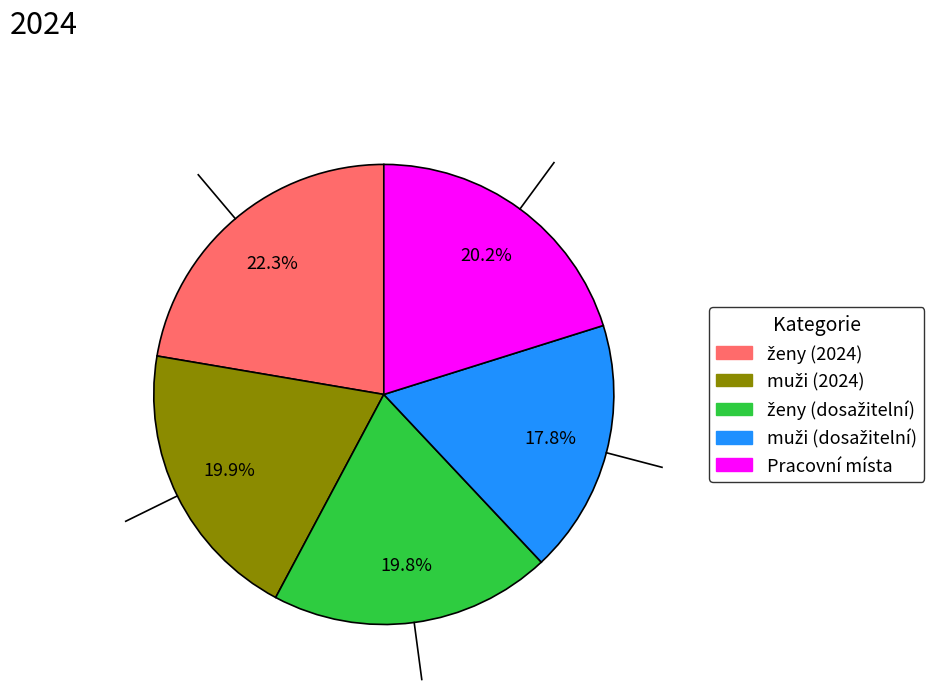

Count the number of slices in the pie.

5